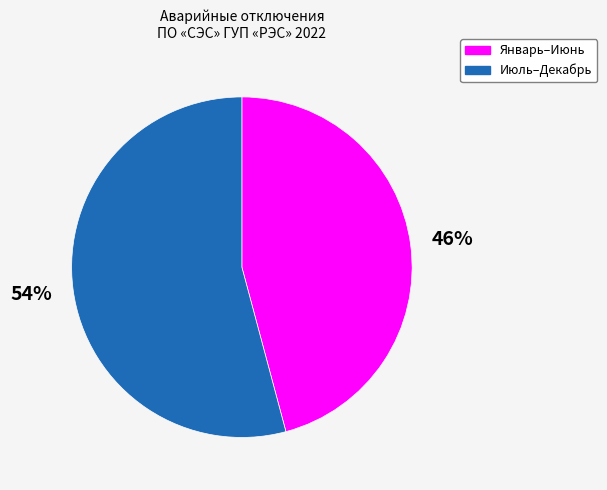

Is there a majority slice in this chart?

Yes